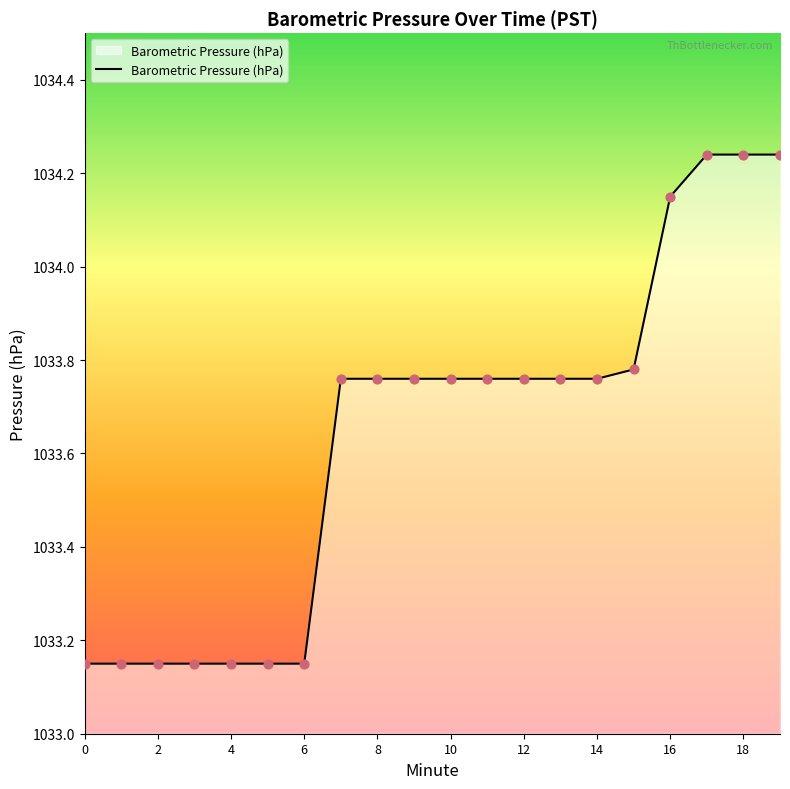

What is the difference between the maximum and minimum values?

1.1